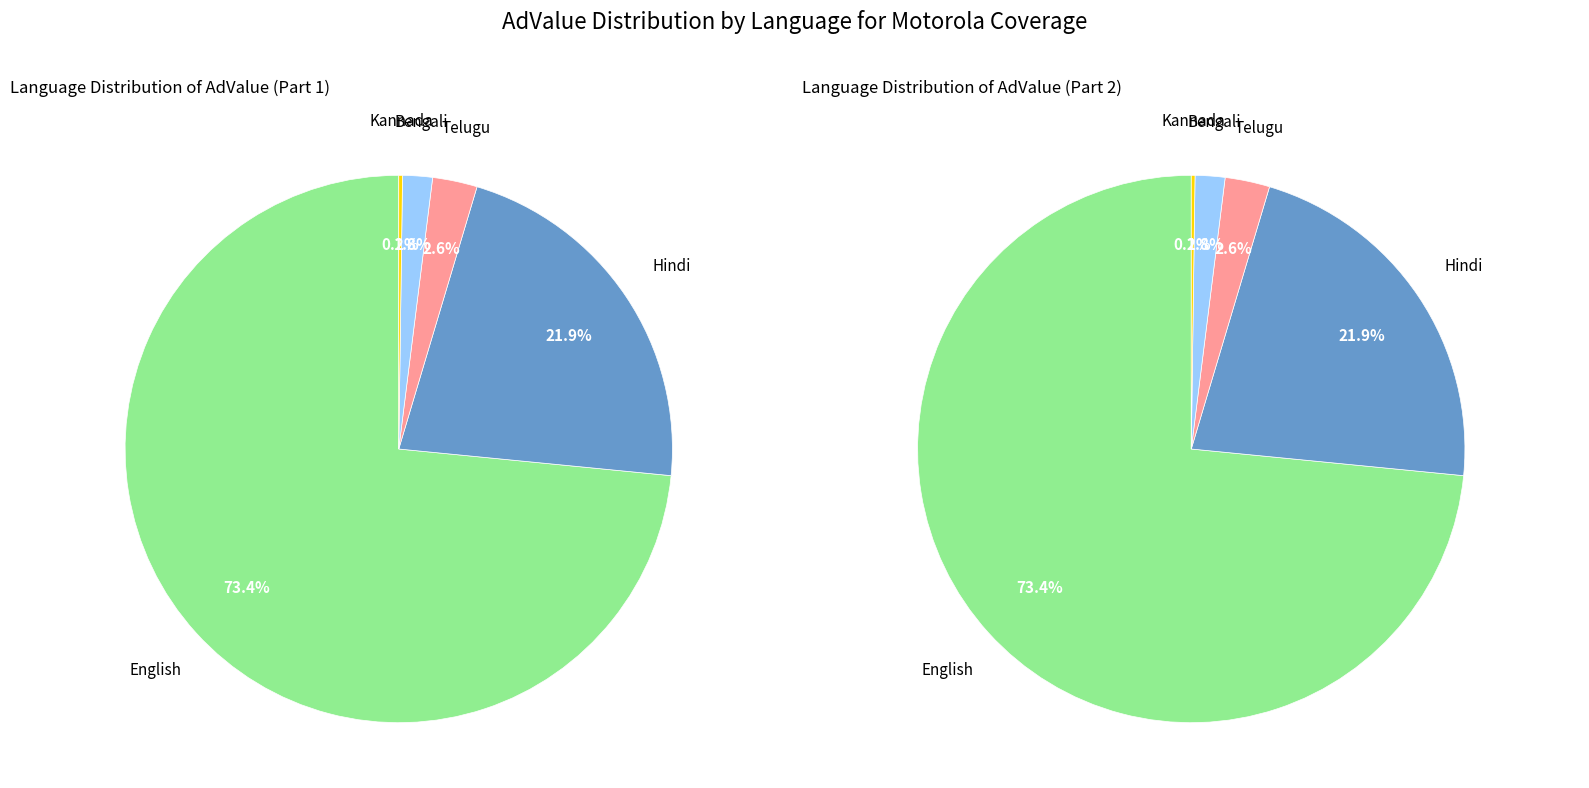

How many slices are in this pie chart?

5